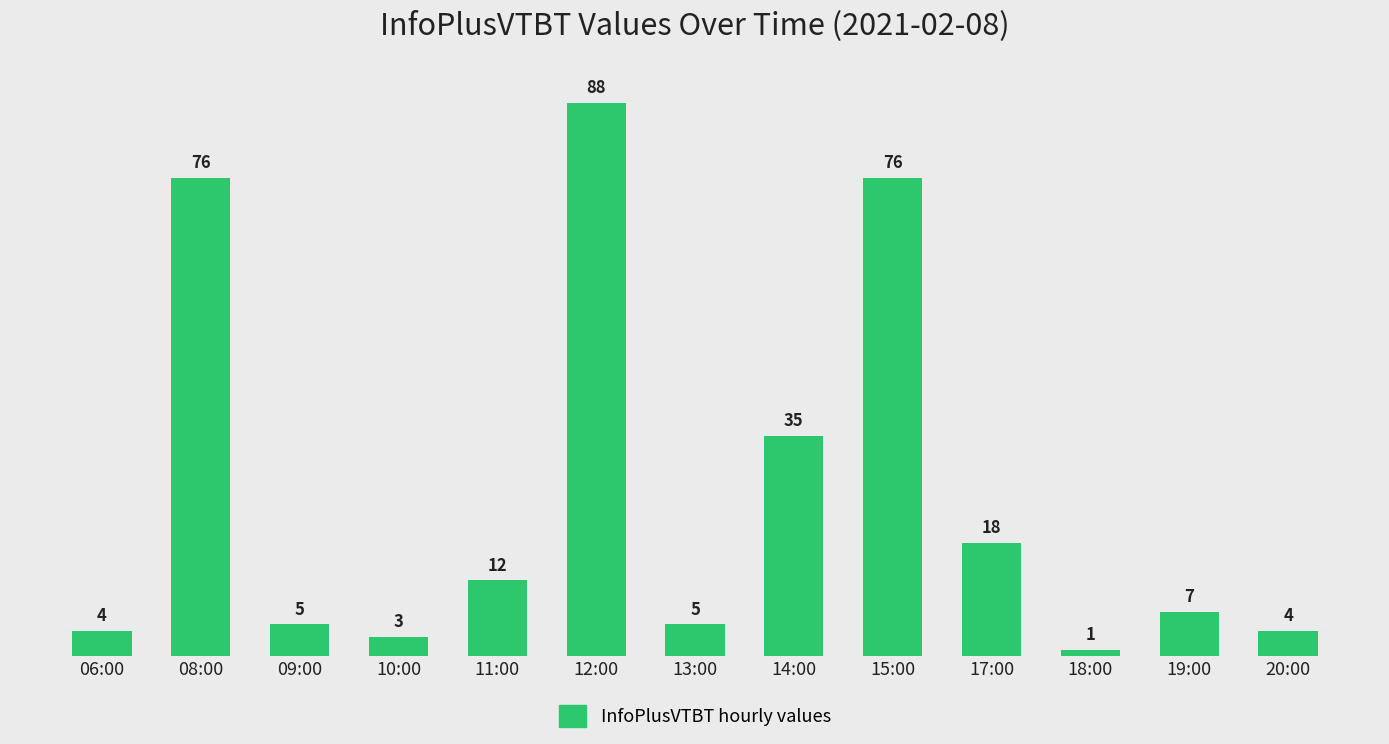

Reading left to right, extract all data points from this chart.

4	76	5	3	12	88	5	35	76	18	1	7	4